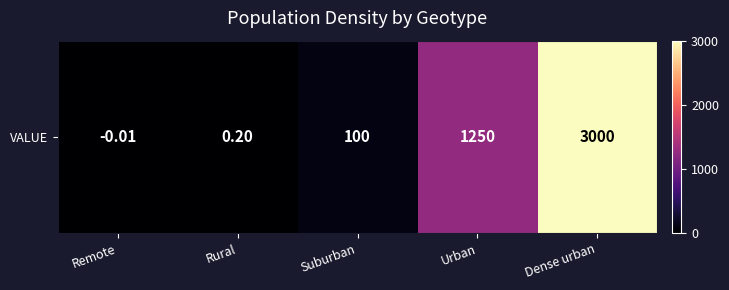

The value at Remote is -0.0. True or false?

True